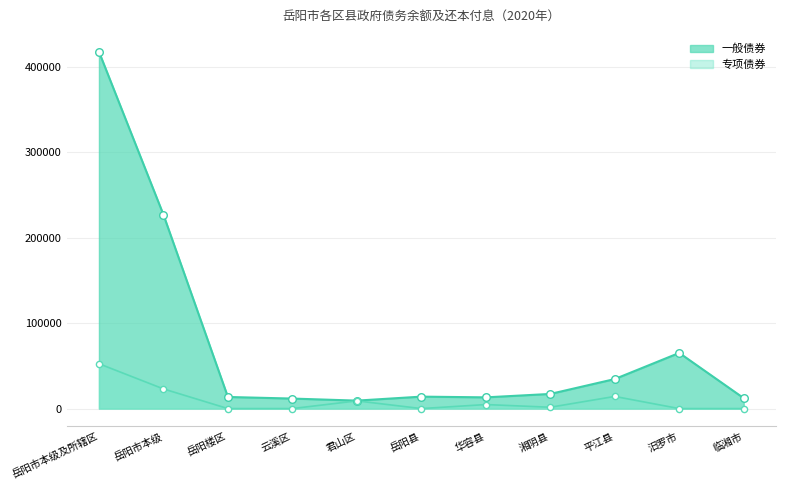

What is the total value across all series at 君山区?

27601.2